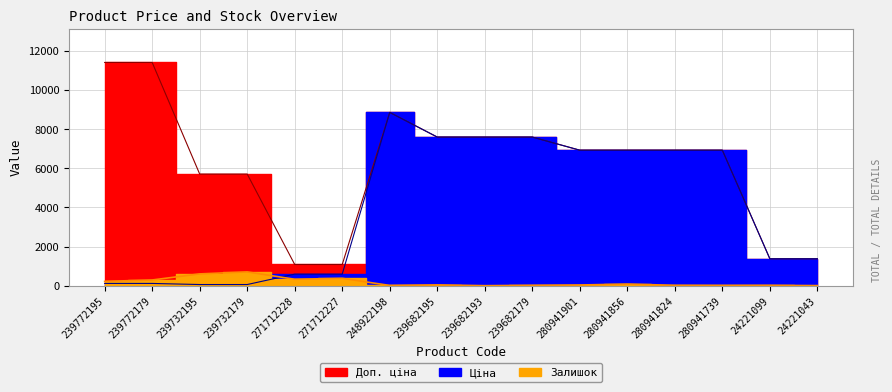

Reading right to left, extract all data points from this chart.

Ціна: 24221043=1375.4	24221099=1375.4	280941739=6925.7	280941824=6925.7	280941856=6925.7	280941901=6925.7	239682179=7596.5	239682193=7596.5	239682195=7596.5	248922198=8856.7	271712227=589.9	271712228=589.9	239732179=57.0	239732195=57.0	239772179=114.1	239772195=114.1
Доп. ціна: 24221043=1375.0	24221099=1375.0	280941739=6925.7	280941824=6925.7	280941856=6925.7	280941901=6925.7	239682179=7596.5	239682193=7596.5	239682195=7596.5	248922198=8856.7	271712227=1081.7	271712228=1081.7	239732179=5705.0	239732195=5705.0	239772179=11410.0	239772195=11410.0
Залишок: 24221043=4.0	24221099=16.0	280941739=12.0	280941824=17.0	280941856=81.0	280941901=34.0	239682179=17.0	239682193=0.0	239682195=39.0	248922198=11.0	271712227=374.0	271712228=328.0	239732179=702.0	239732195=601.0	239772179=290.0	239772195=218.0